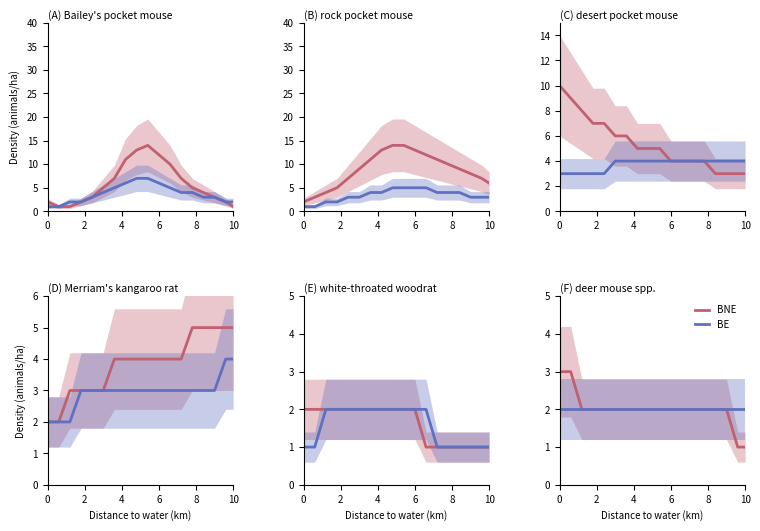

List the series in order of their peak value, highest first.

BNE, BE